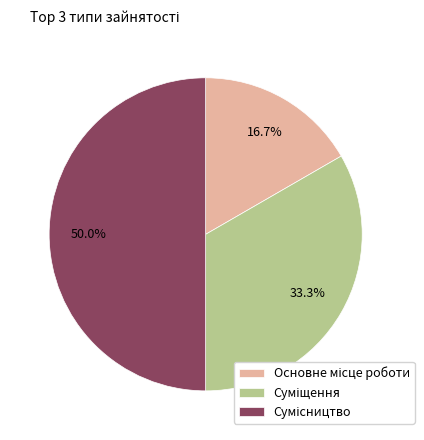

Does Основне місце роботи account for over 50% of the chart?

No